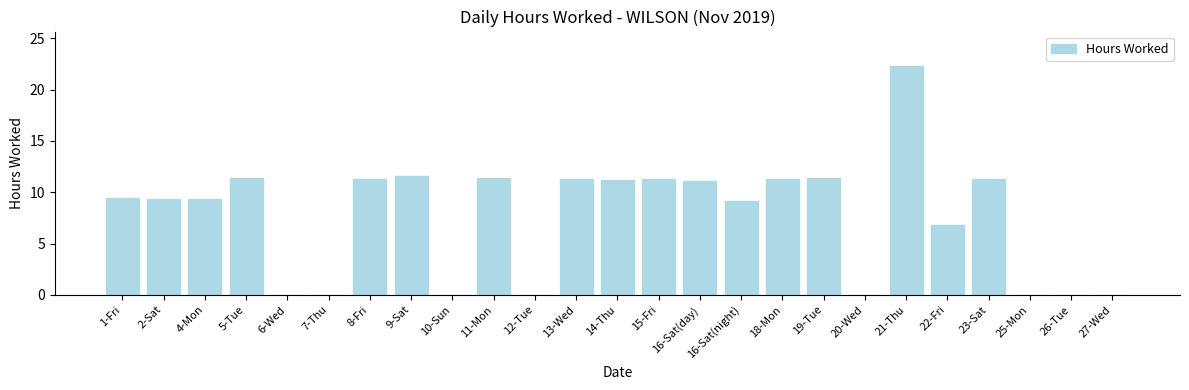

Between 21-Thu and 14-Thu, which is larger?

21-Thu